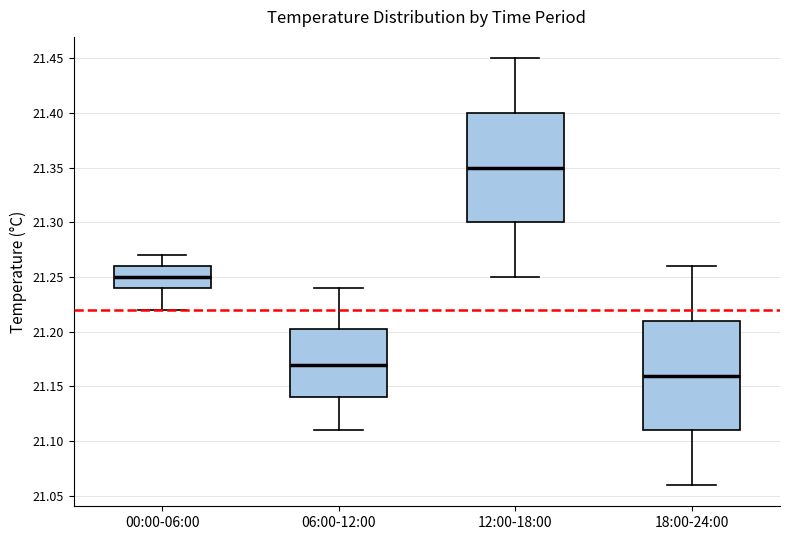

Reading left to right, read every box against the y-axis: the position of its median line, the range the box covers, and the ends of its whiskers. The values are not printed on the chart, so give them approximately, as read against the axis.

00:00-06:00: median 21.250, box 21.240 to 21.260, whiskers 21.220 to 21.270
06:00-12:00: median 21.170, box 21.140 to 21.205, whiskers 21.110 to 21.240
12:00-18:00: median 21.350, box 21.300 to 21.400, whiskers 21.250 to 21.450
18:00-24:00: median 21.160, box 21.110 to 21.210, whiskers 21.060 to 21.260